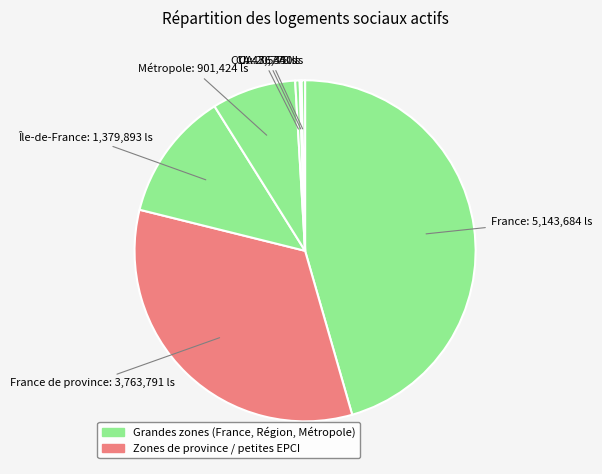

To the nearest percent, what is the average slice percentage?

14%